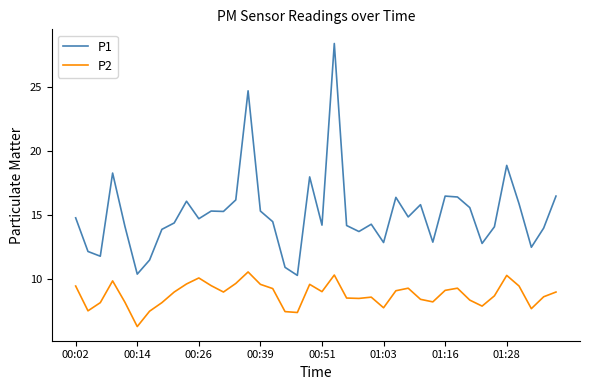

Rank the series by their maximum value, from lowest to highest.

P2, P1